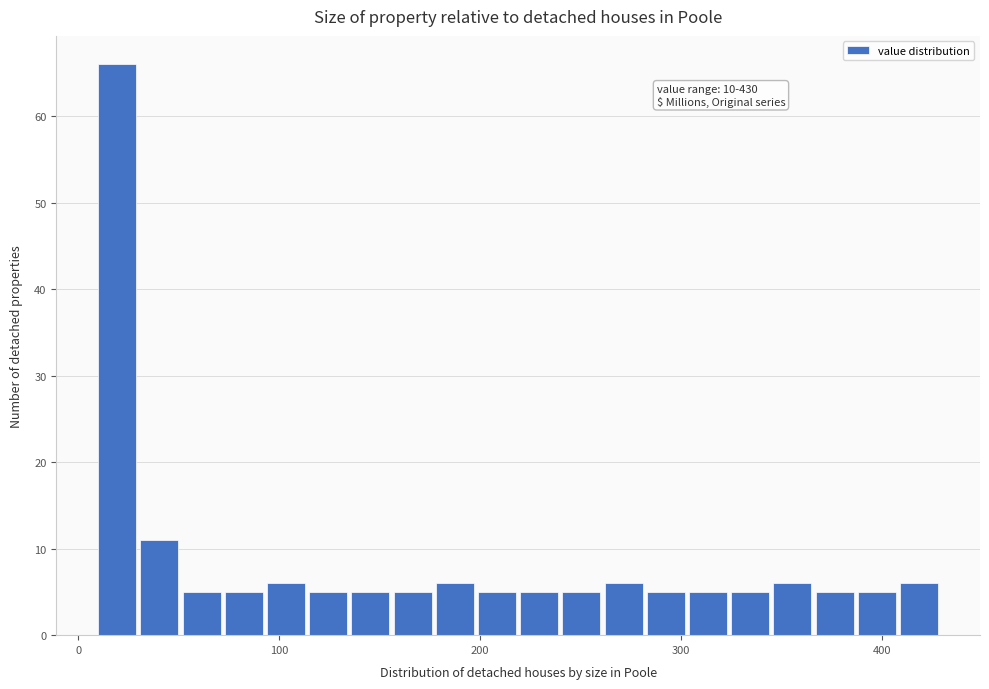

Read against the x-axis, roughly where is the centre of the tallest bar?

20